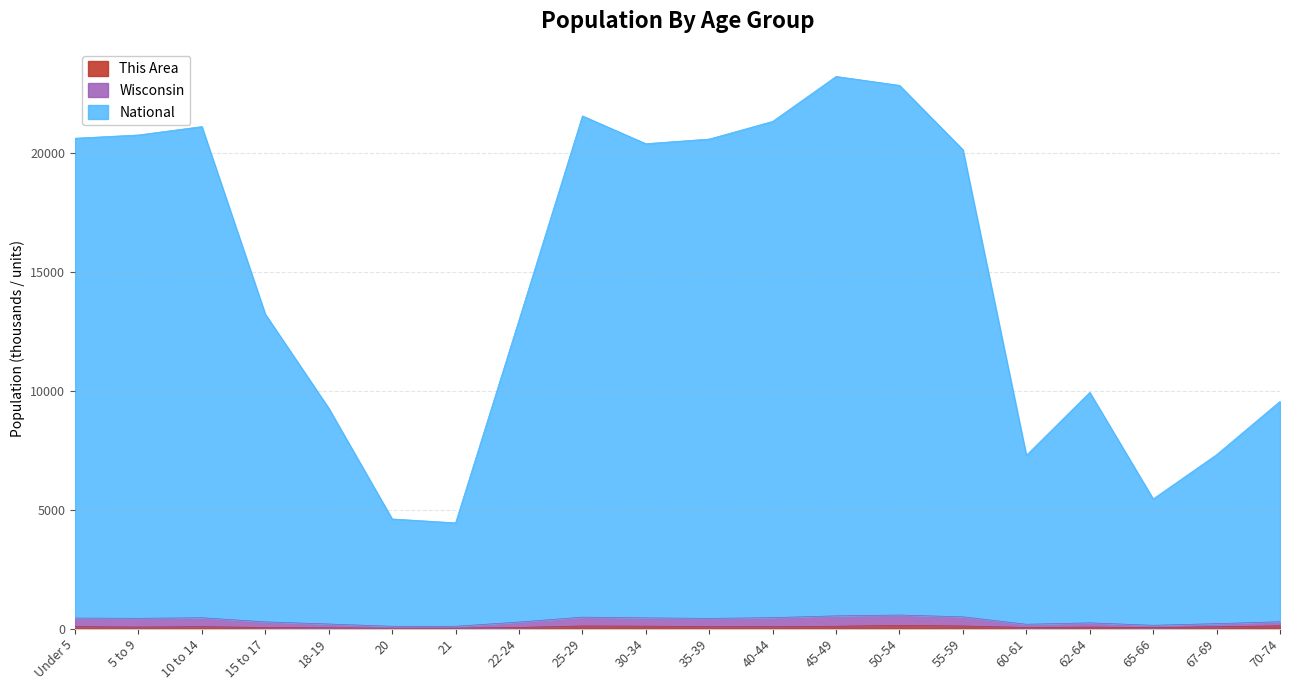

What position from the left is 50-54?

14